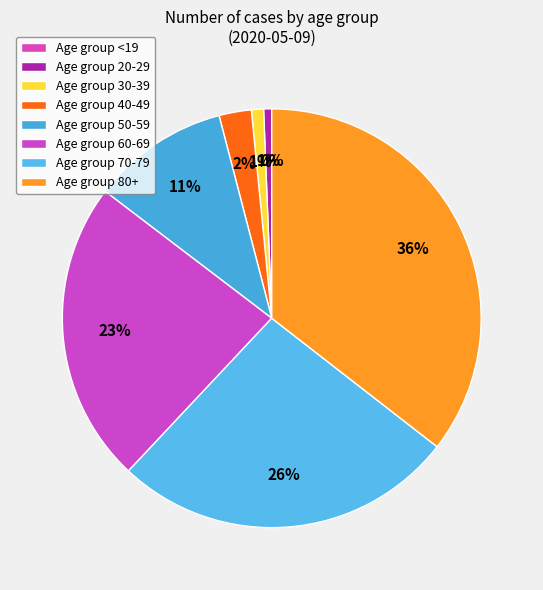

Do <19 and 30-39 together represent more than half of the pie?

No